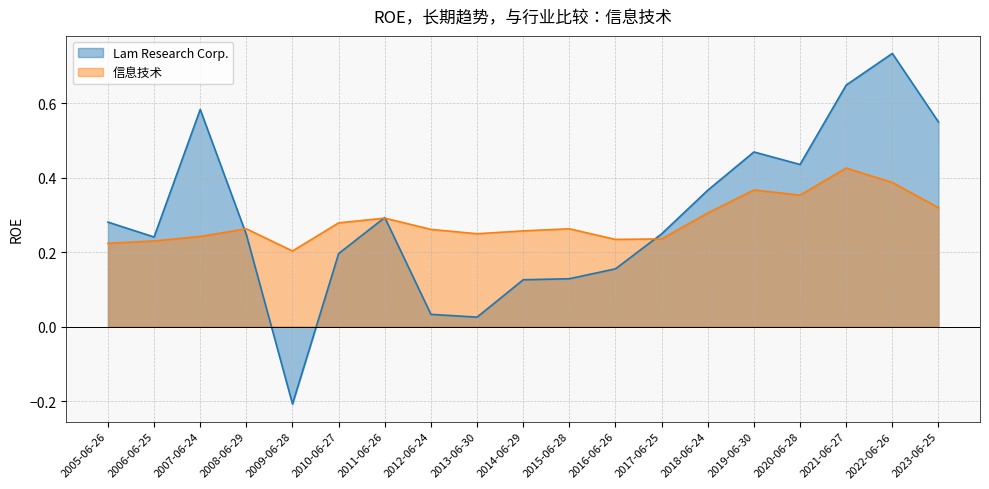

What is the maximum value shown in the chart?

0.7